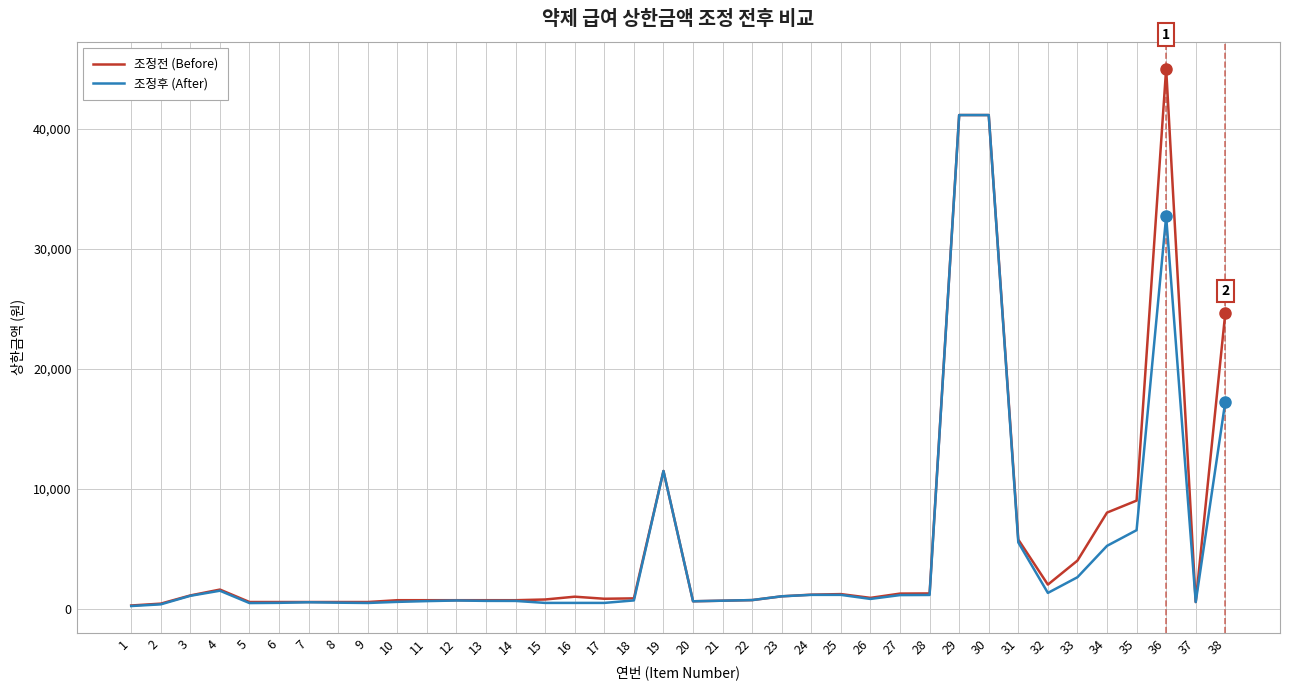

Which series has the largest range (max minus min)?

조정전 (Before)